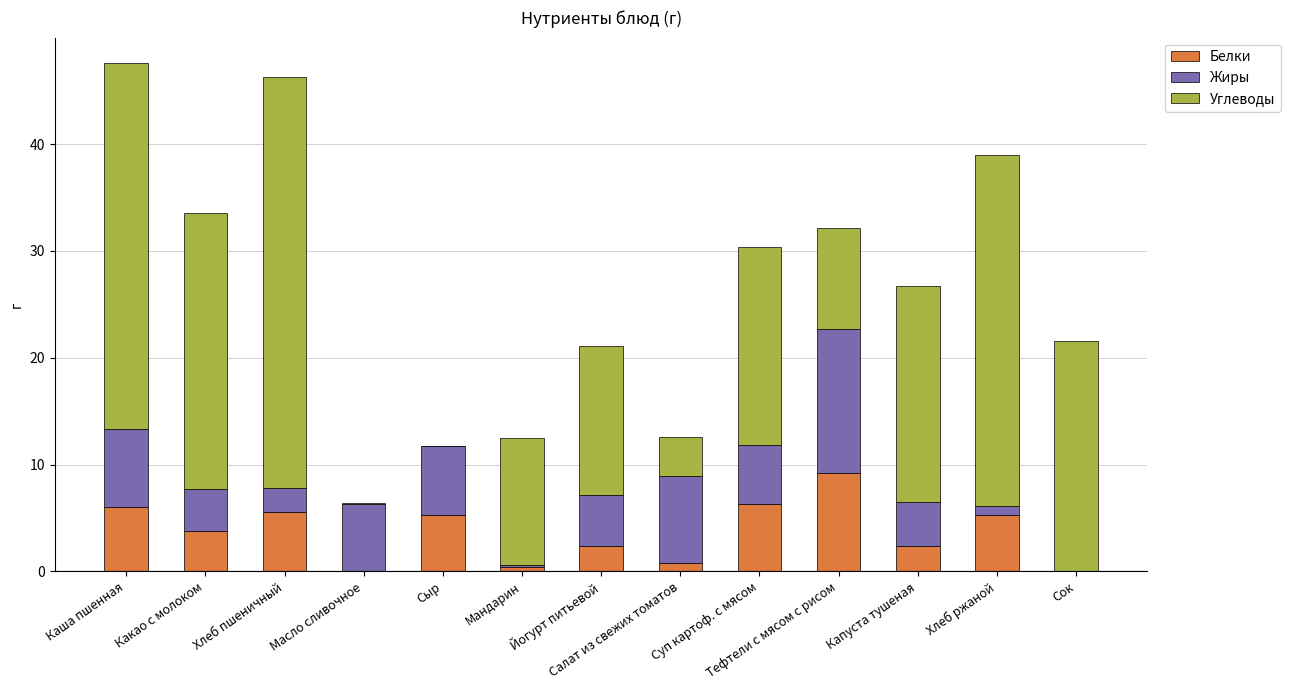

What are all the series names shown in the legend?

Белки, Жиры, Углеводы